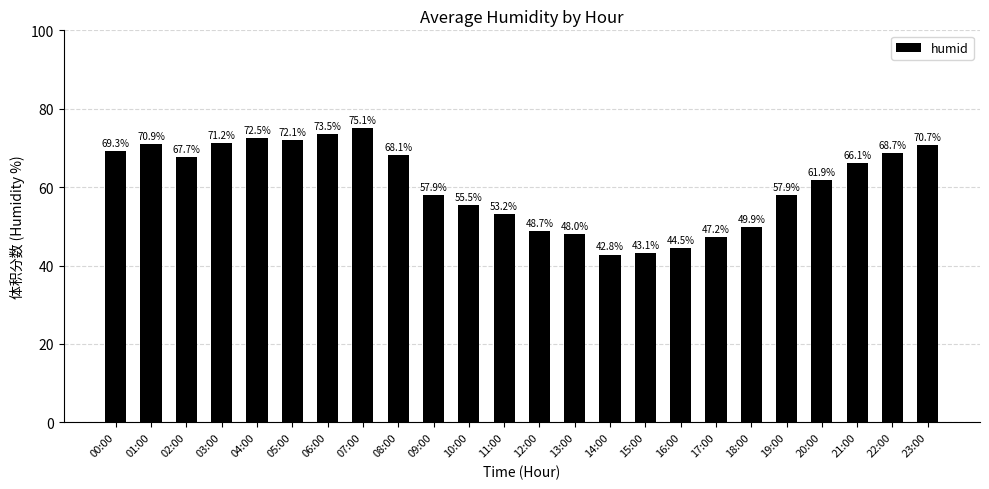

What position from the right is 20:00?

4